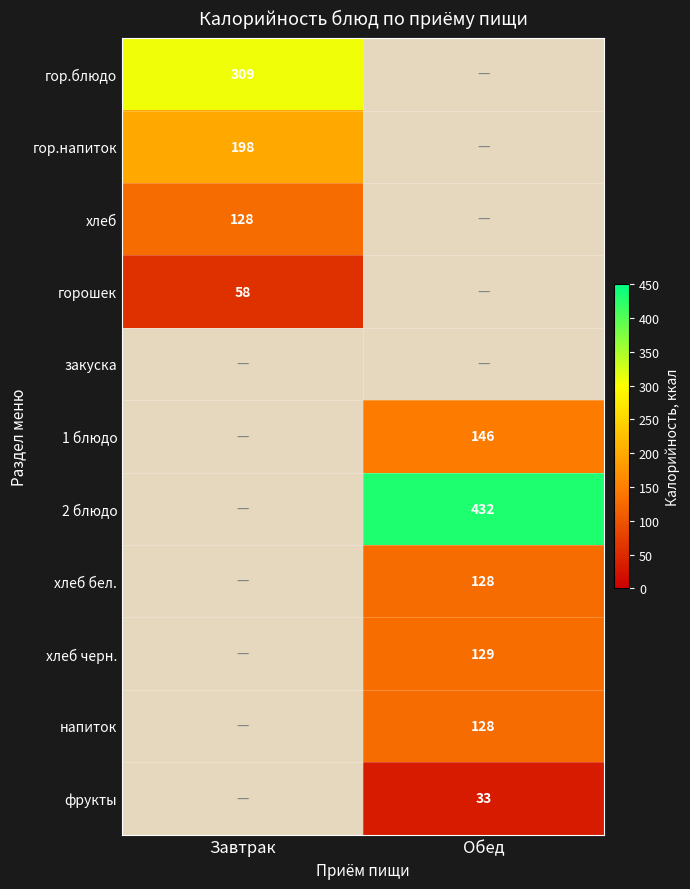

Which category has the highest value across all series?

Обед